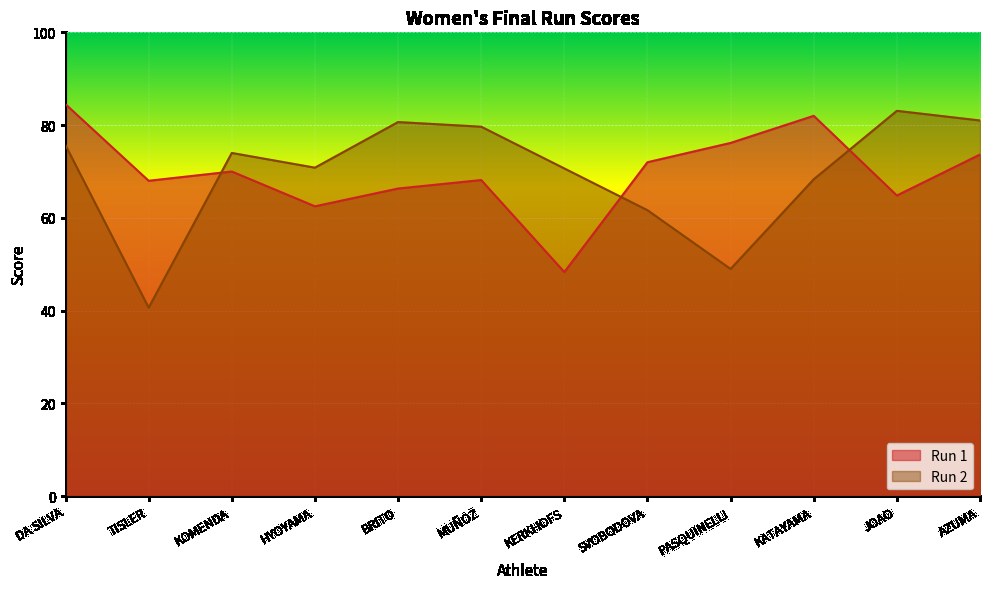

What is the difference between the maximum and minimum values in the Run 2 series?

42.4